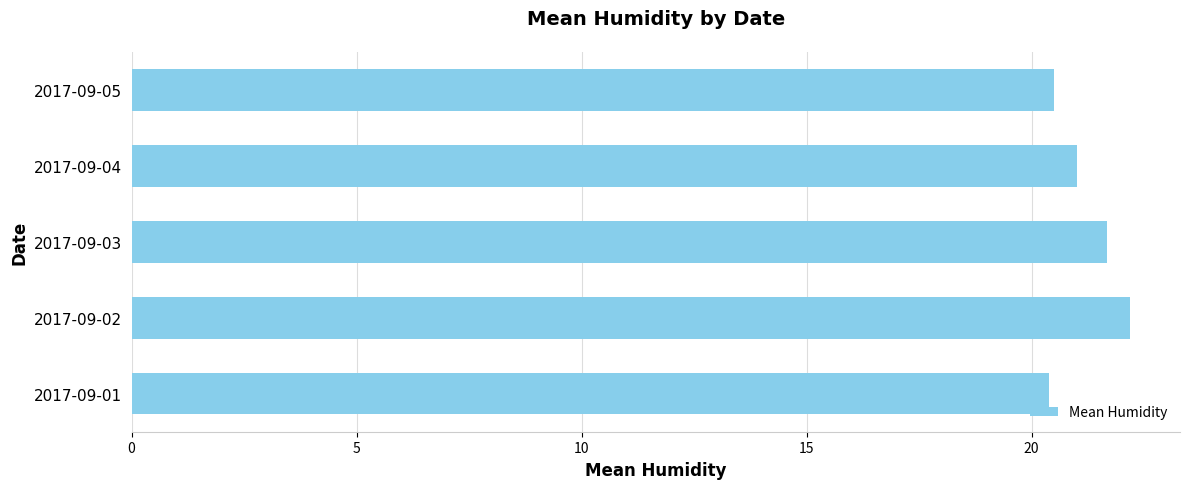

What is the smallest value displayed?

20.4